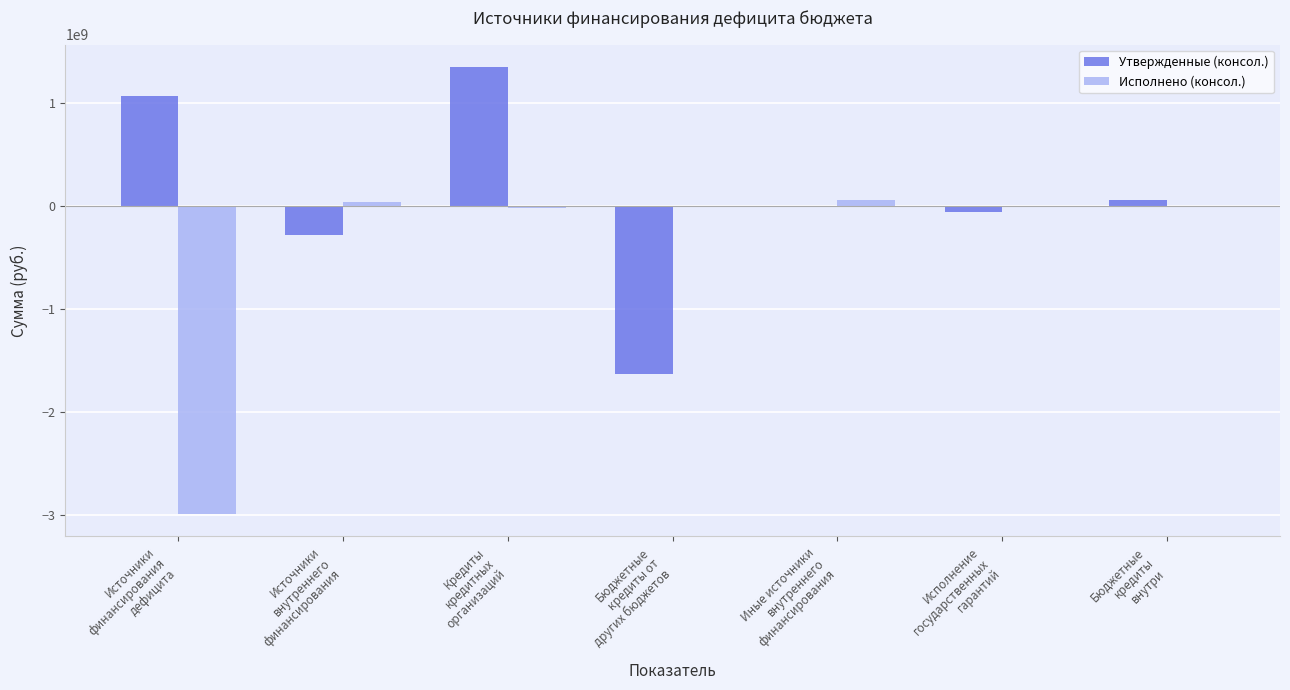

What is the highest value of the Утвержденные (консол.) series?

1349927298.1